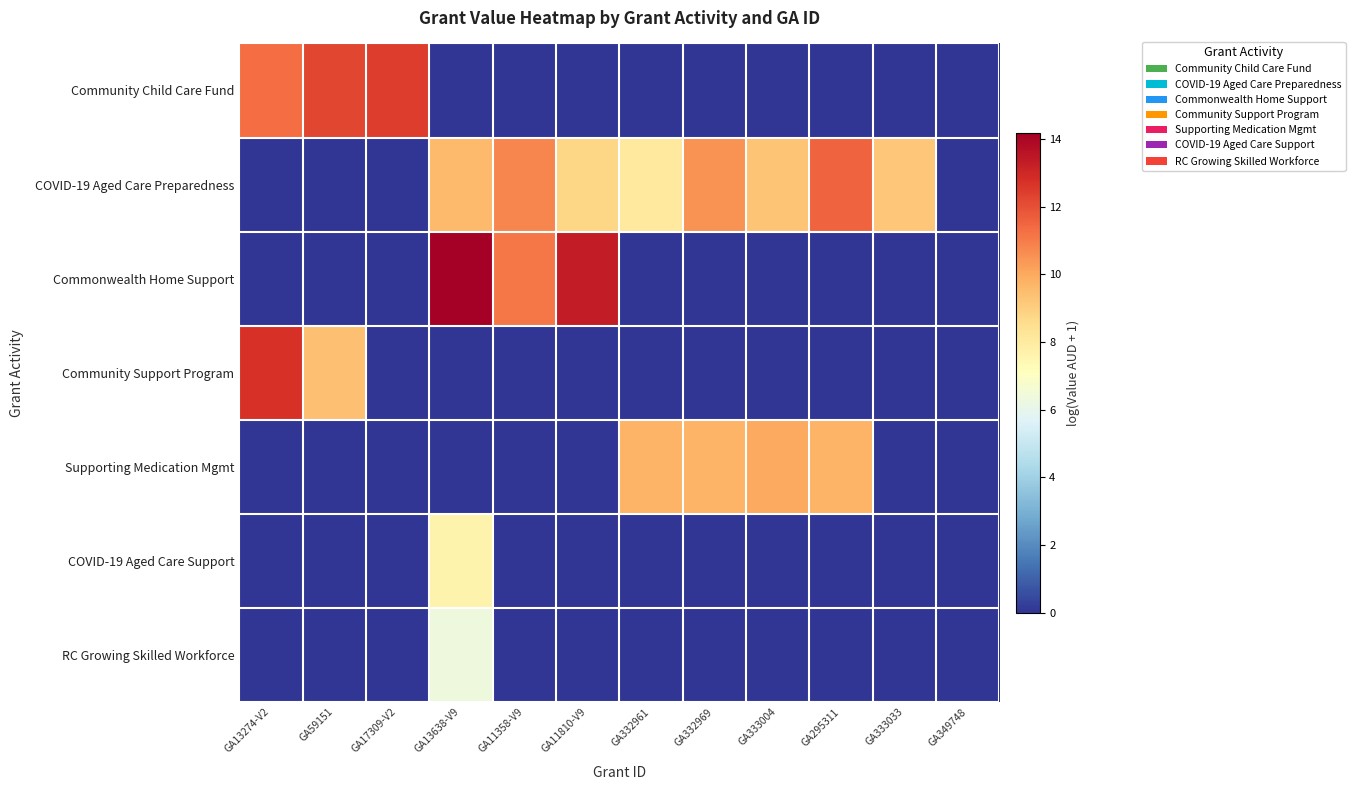

Reading left to right, what are all the values shown in this chart?

Community Child Care Fund: GA13274-V2=11.3	GA59151=12.2	GA17309-V2=12.4	GA13638-V9=0.0	GA11358-V9=0.0	GA11810-V9=0.0	GA332961=0.0	GA332969=0.0	GA333004=0.0	GA295311=0.0	GA333033=0.0	GA349748=0.0
COVID-19 Aged Care Preparedness: GA13274-V2=0.0	GA59151=0.0	GA17309-V2=0.0	GA13638-V9=9.6	GA11358-V9=10.8	GA11810-V9=8.8	GA332961=8.1	GA332969=10.5	GA333004=9.3	GA295311=11.6	GA333033=9.2	GA349748=0.0
Commonwealth Home Support: GA13274-V2=0.0	GA59151=0.0	GA17309-V2=0.0	GA13638-V9=14.2	GA11358-V9=11.1	GA11810-V9=13.3	GA332961=0.0	GA332969=0.0	GA333004=0.0	GA295311=0.0	GA333033=0.0	GA349748=0.0
Community Support Program: GA13274-V2=12.7	GA59151=9.4	GA17309-V2=0.0	GA13638-V9=0.0	GA11358-V9=0.0	GA11810-V9=0.0	GA332961=0.0	GA332969=0.0	GA333004=0.0	GA295311=0.0	GA333033=0.0	GA349748=0.0
Supporting Medication Mgmt: GA13274-V2=0.0	GA59151=0.0	GA17309-V2=0.0	GA13638-V9=0.0	GA11358-V9=0.0	GA11810-V9=0.0	GA332961=9.7	GA332969=9.7	GA333004=10.0	GA295311=9.7	GA333033=0.0	GA349748=0.0
COVID-19 Aged Care Support: GA13274-V2=0.0	GA59151=0.0	GA17309-V2=0.0	GA13638-V9=7.6	GA11358-V9=0.0	GA11810-V9=0.0	GA332961=0.0	GA332969=0.0	GA333004=0.0	GA295311=0.0	GA333033=0.0	GA349748=0.0
RC Growing Skilled Workforce: GA13274-V2=0.0	GA59151=0.0	GA17309-V2=0.0	GA13638-V9=6.4	GA11358-V9=0.0	GA11810-V9=0.0	GA332961=0.0	GA332969=0.0	GA333004=0.0	GA295311=0.0	GA333033=0.0	GA349748=0.0